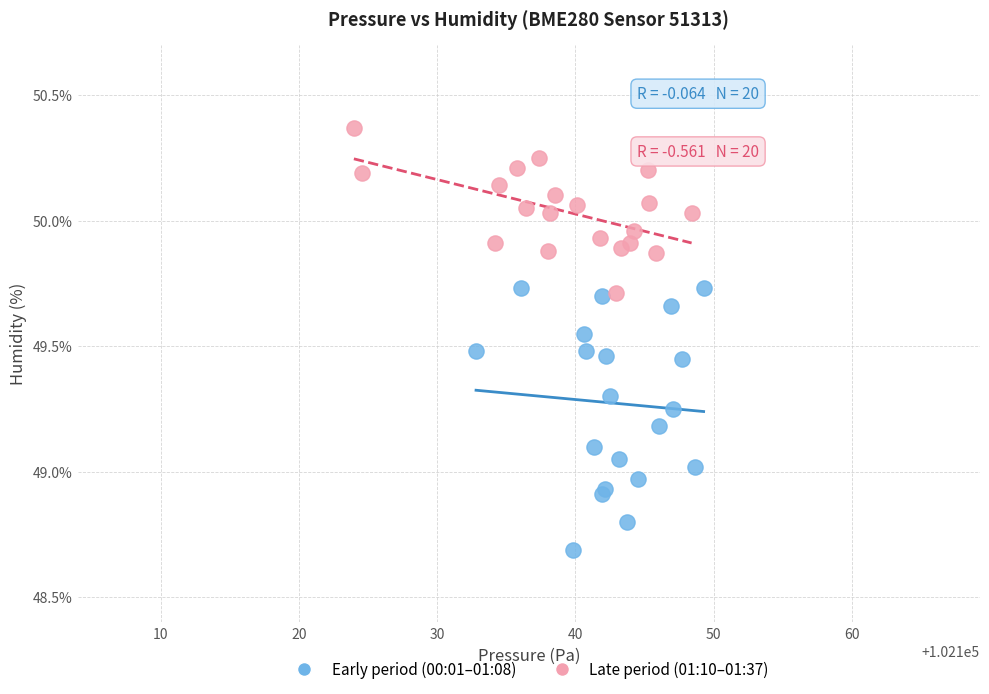

What are all the series names shown in the legend?

Early period (00:01–01:08), Late period (01:10–01:37)